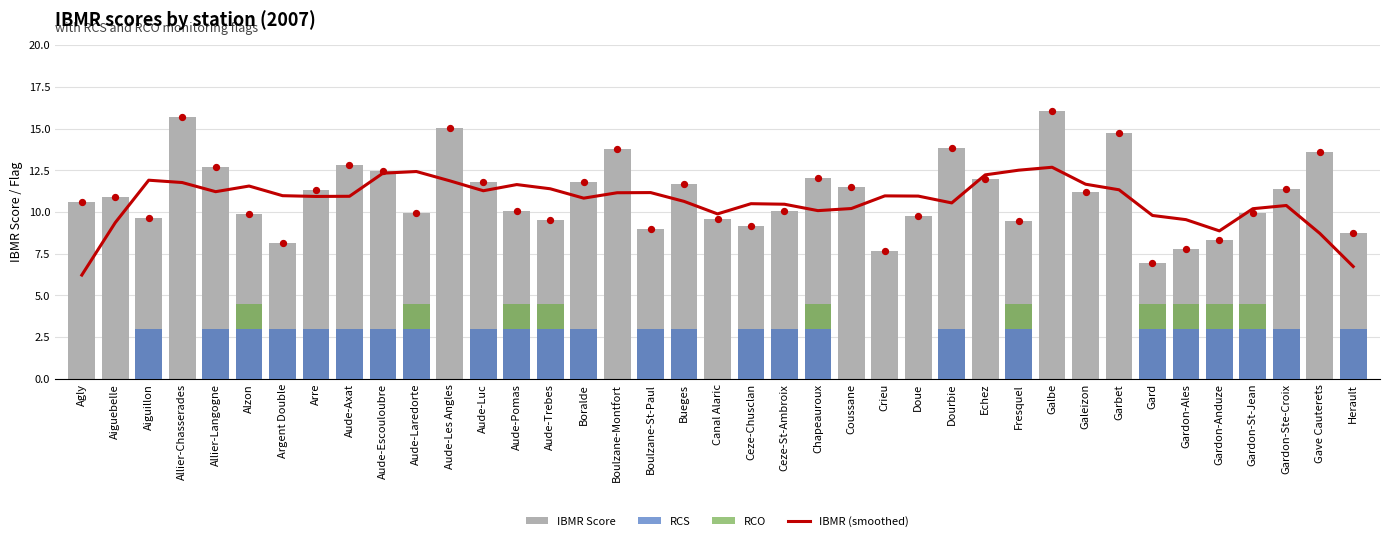

Which series contains the highest Y value?

IBMR Score